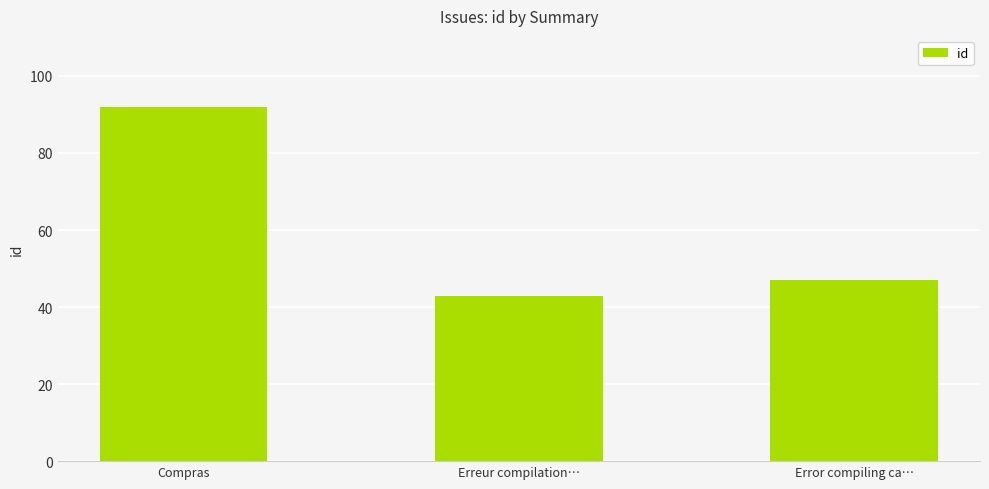

What is the label of the 2nd bar from the right?

Erreur compilation…